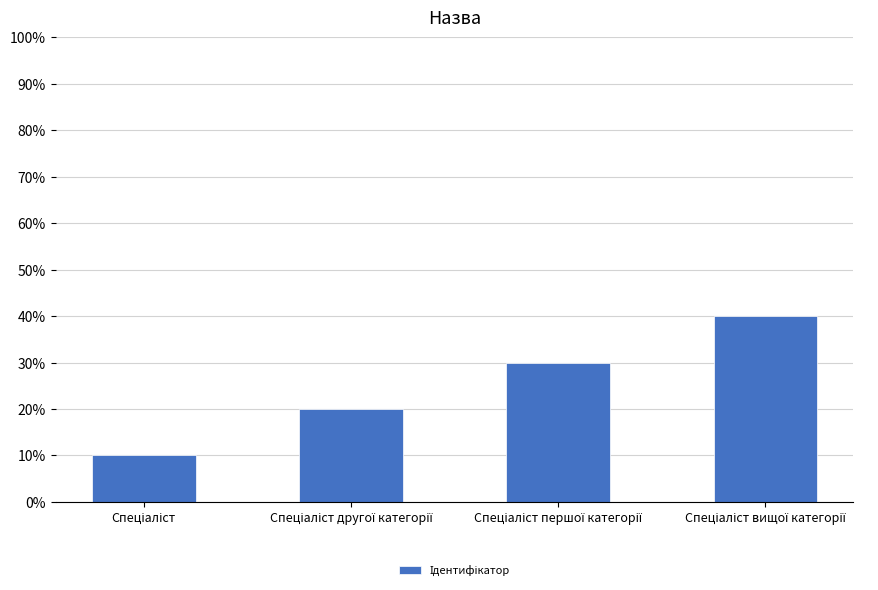

What is the greatest value displayed?

40